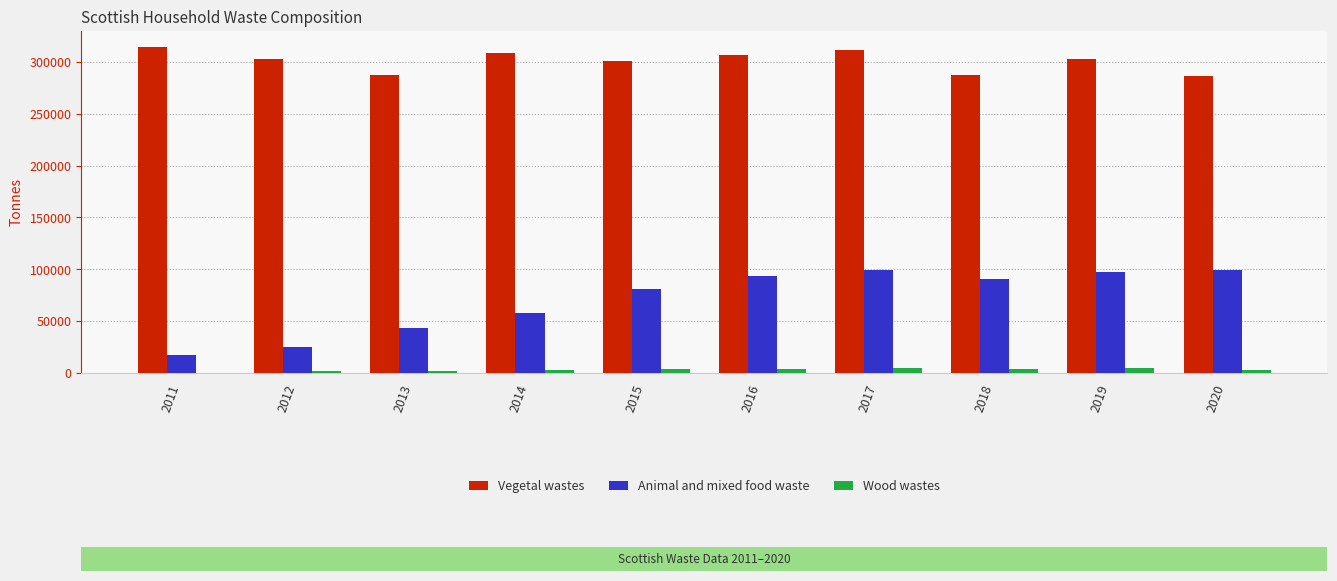

At which category is the sum across all series the highest?

2017